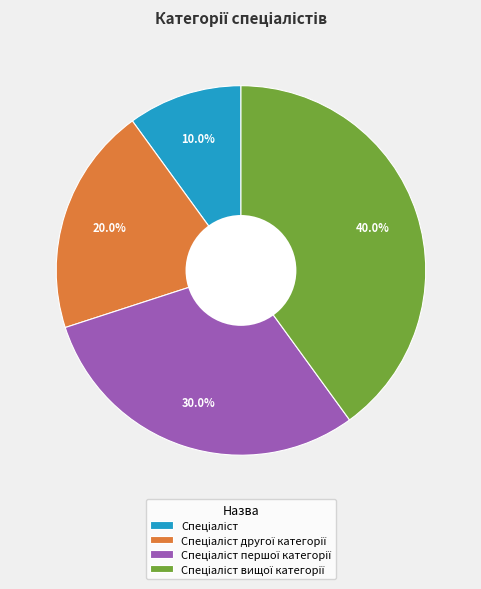

Is there a majority slice in this chart?

No